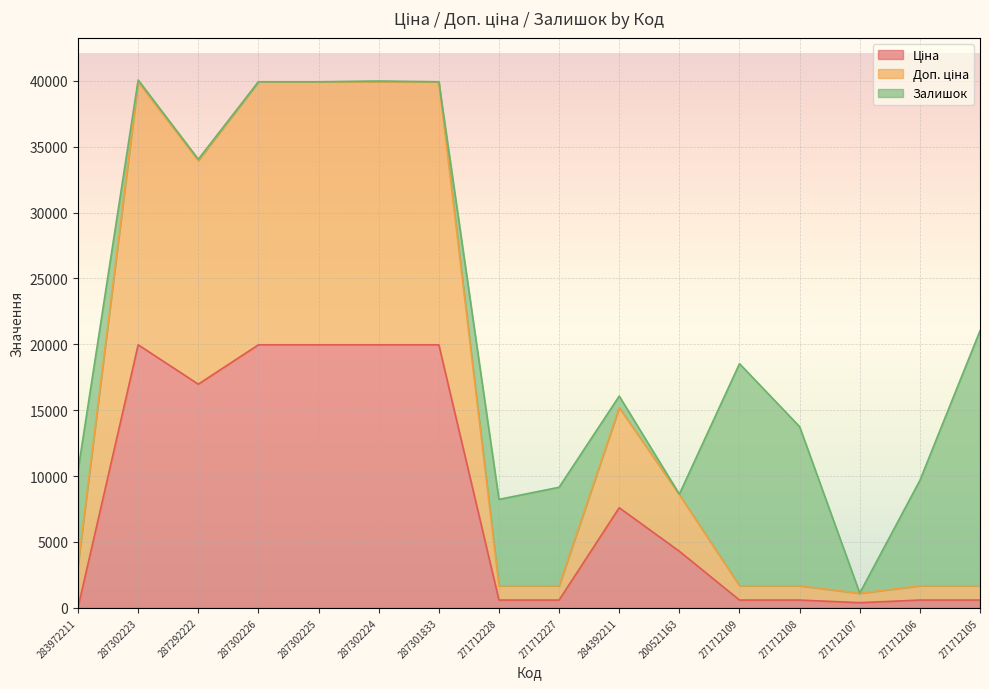

What is the minimum value for Ціна?

32.0